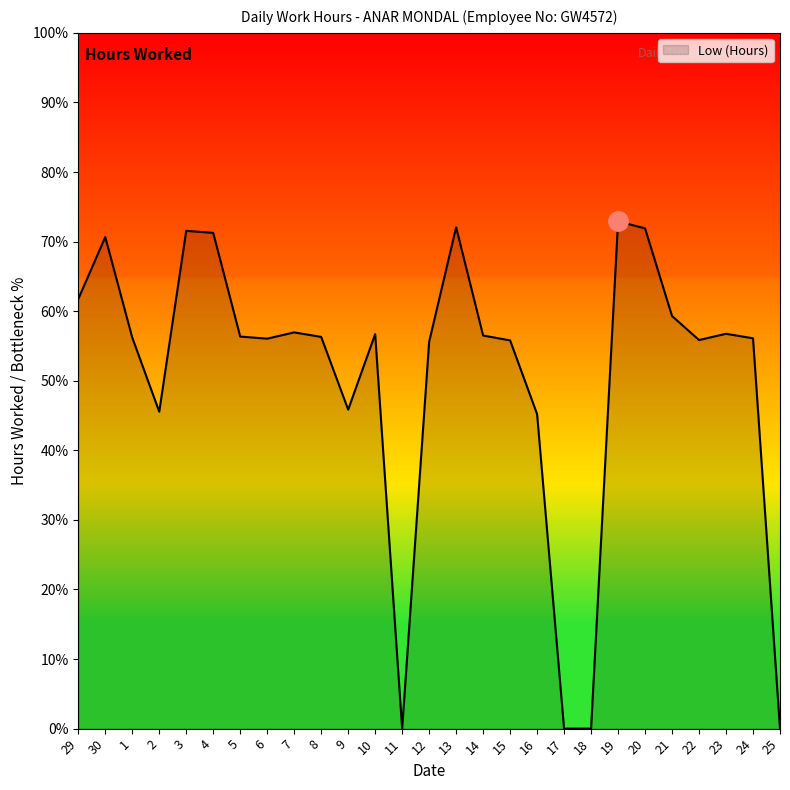

List the labels in order of value, smallest first.

11, 17, 18, 25, 16, 2, 9, 12, 15, 22, 6, 24, 1, 8, 5, 14, 10, 23, 7, 21, 29, 30, 4, 3, 20, 13, 19